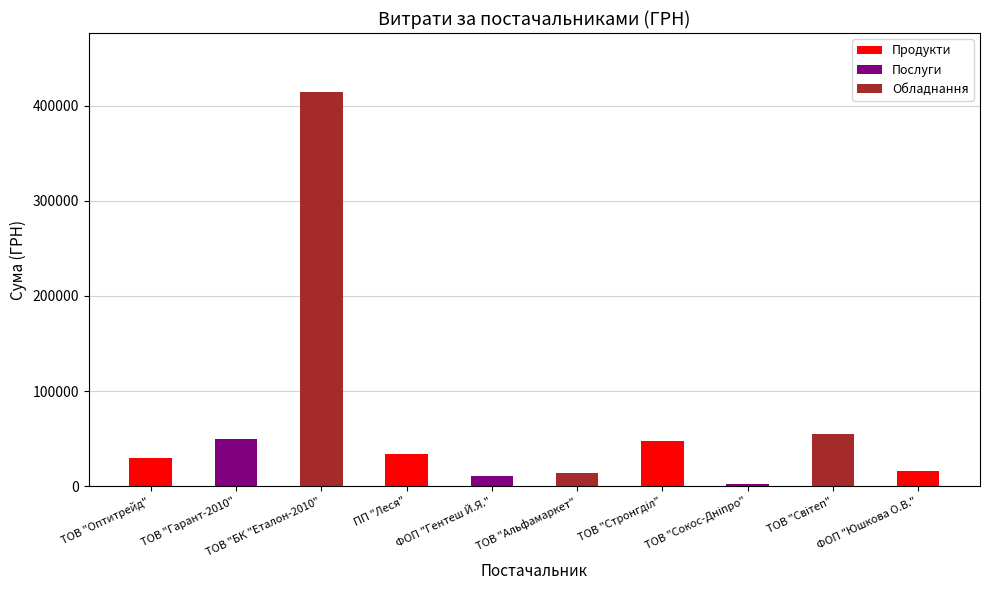

True or false: the data shows 49347.6 at ТОВ "Гарант-2010".

True